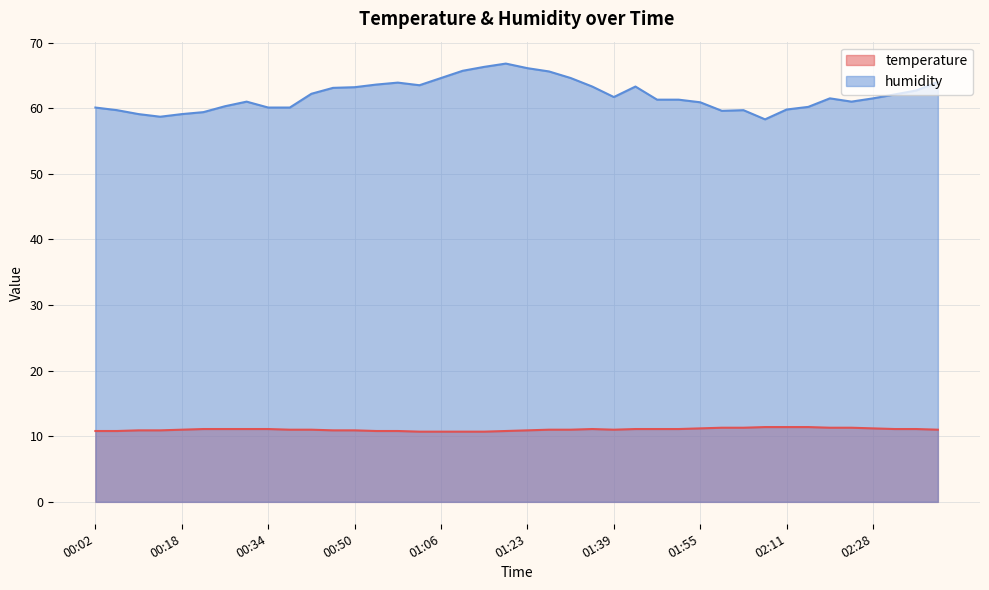

At which category does humidity reach its first local valley?

00:14